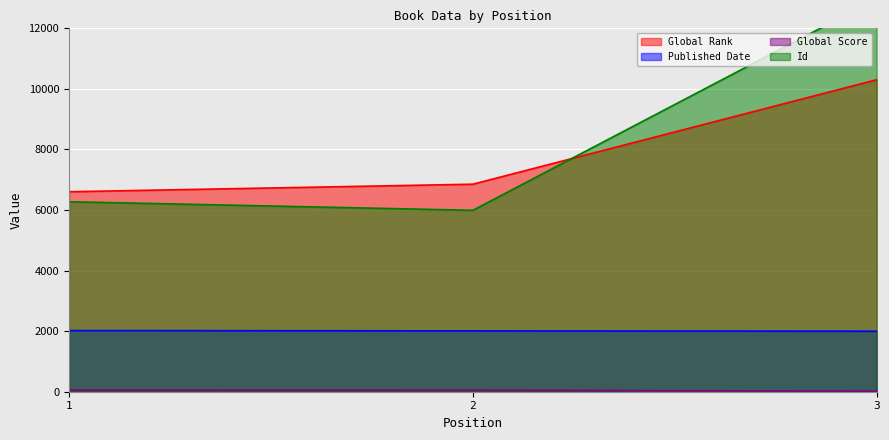

What is the sum of the Id values at 3 and 2?

18967